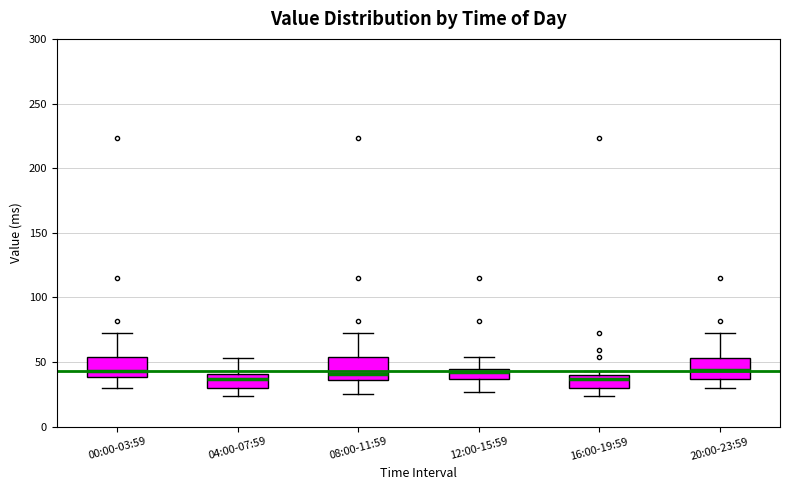

Reading left to right, read every box against the y-axis: the position of its median line, the range the box covers, and the ends of its whiskers. The values are not printed on the chart, so give them approximately, as read against the axis.

00:00-03:59: median 45, box 40 to 55, whiskers 30 to 75
04:00-07:59: median 35, box 30 to 40, whiskers 25 to 55
08:00-11:59: median 40, box 35 to 55, whiskers 25 to 75
12:00-15:59: median 40, box 35 to 45, whiskers 25 to 55
16:00-19:59: median 35, box 30 to 40, whiskers 25 to 45
20:00-23:59: median 45, box 35 to 55, whiskers 30 to 75